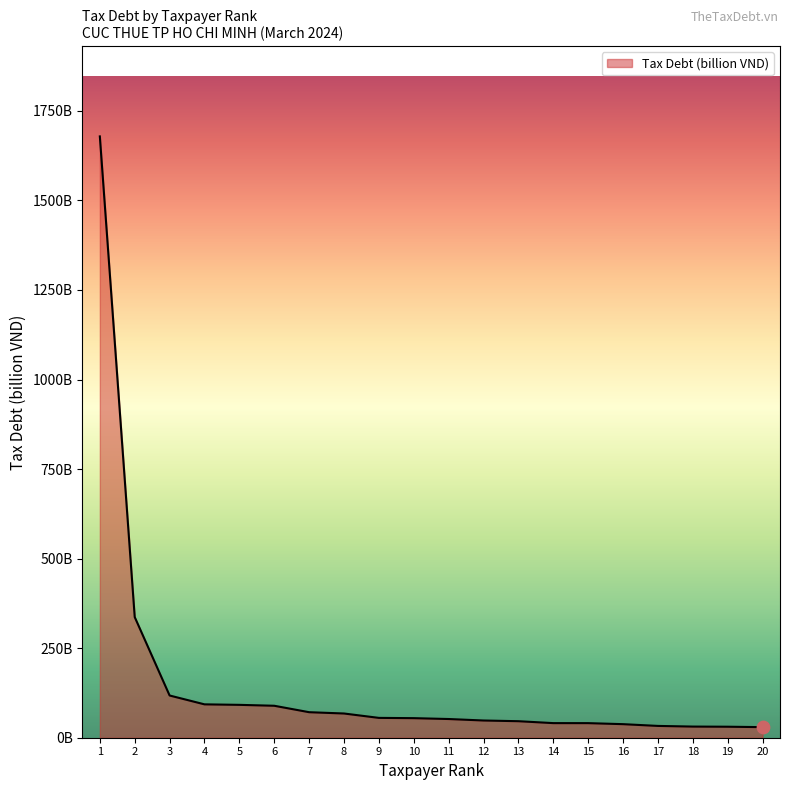

Which has a higher value, 12 or 2?

2